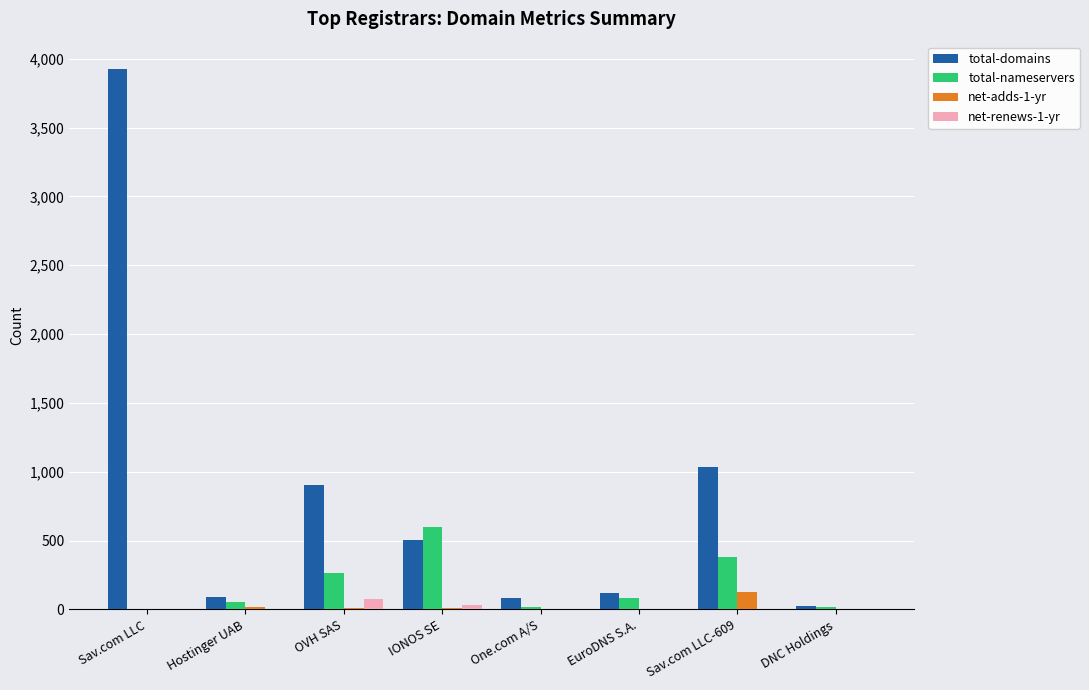

How many groups of bars are there?

8